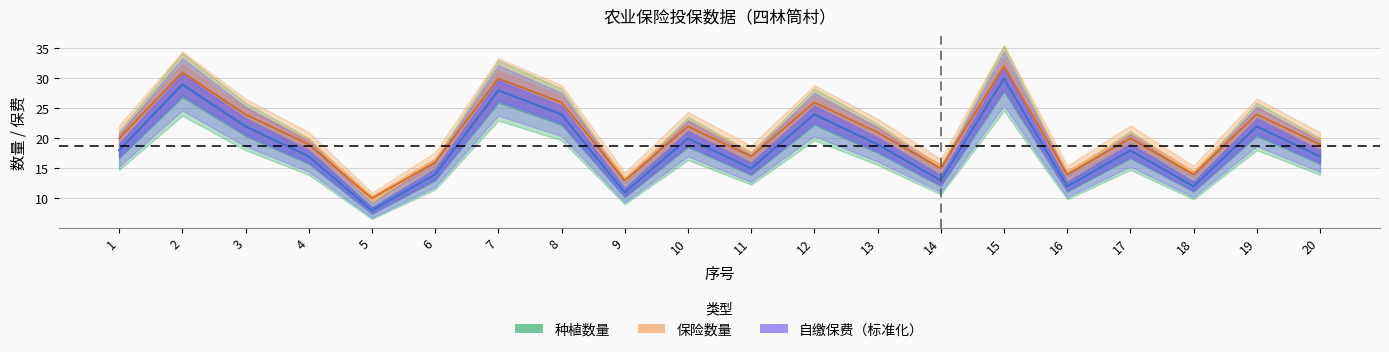

Which label corresponds to the smallest value in the chart?

5